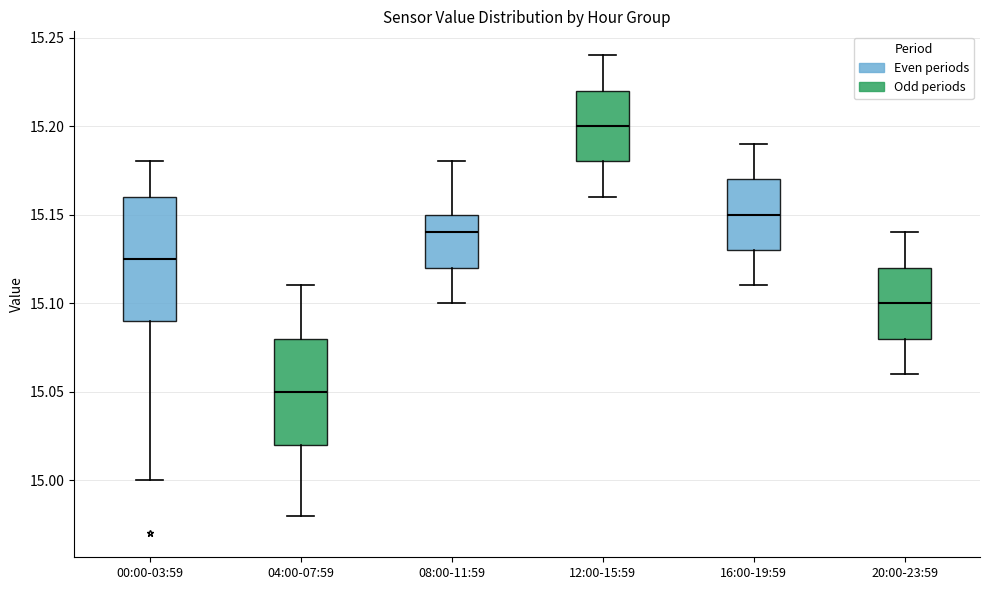

Where does the lower whisker of the box for 00:00-03:59 end on the y-axis? The values are not printed on the chart, so give them approximately, as read against the axis.

15.000